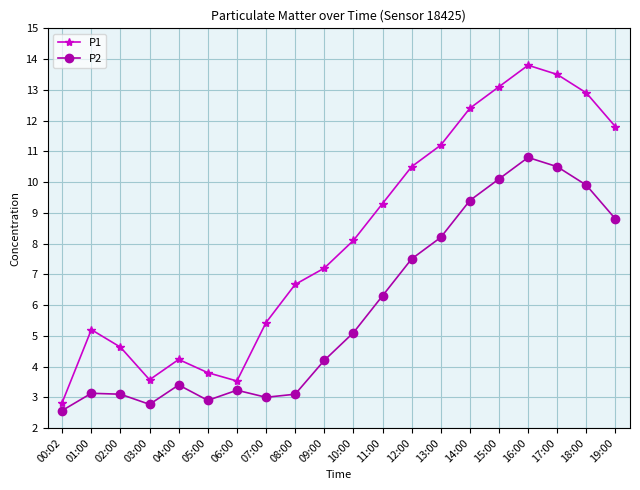

What are all the series names shown in the legend?

P1, P2